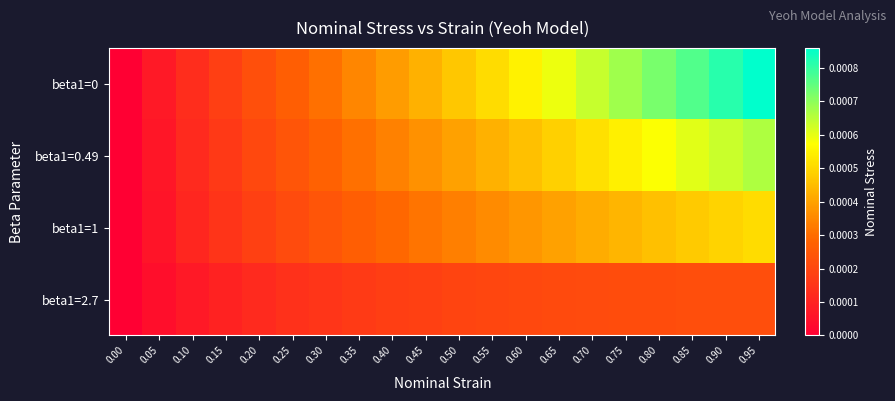

Which label corresponds to the largest value in the chart?

0.95